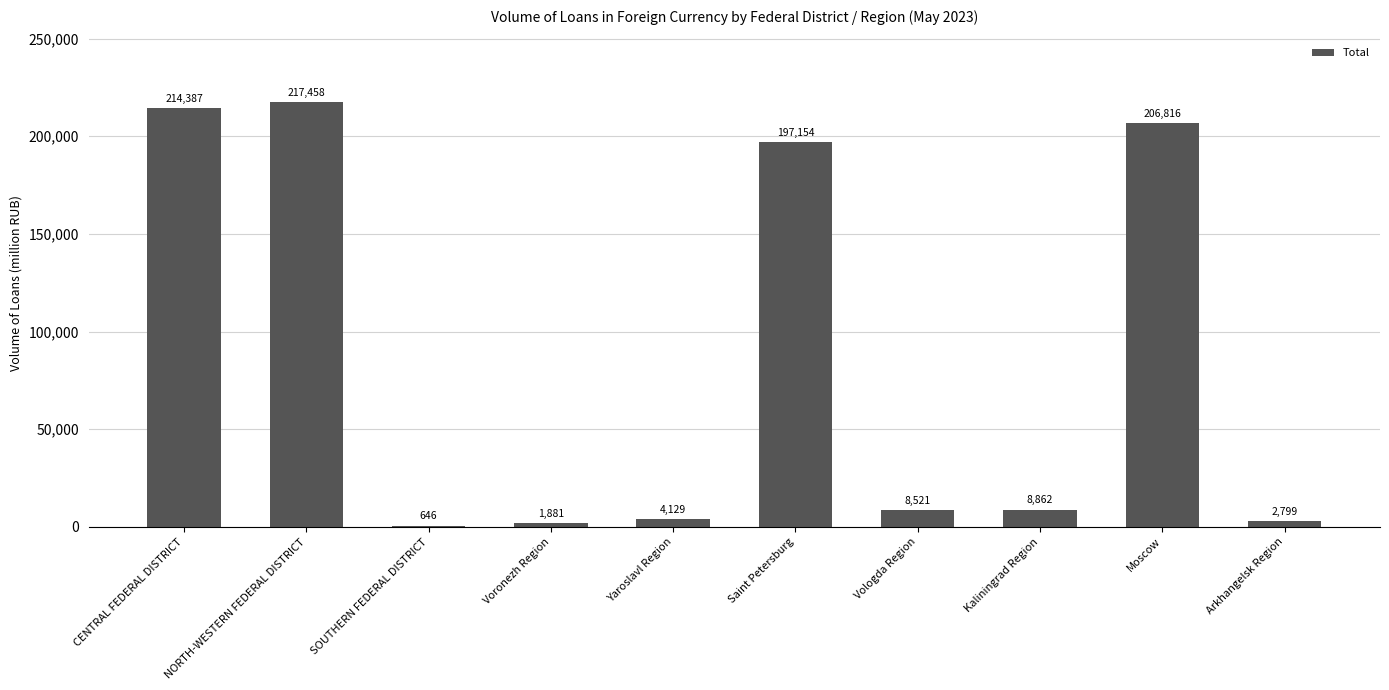

Which has a higher value, NORTH-WESTERN FEDERAL DISTRICT or Kaliningrad Region?

NORTH-WESTERN FEDERAL DISTRICT